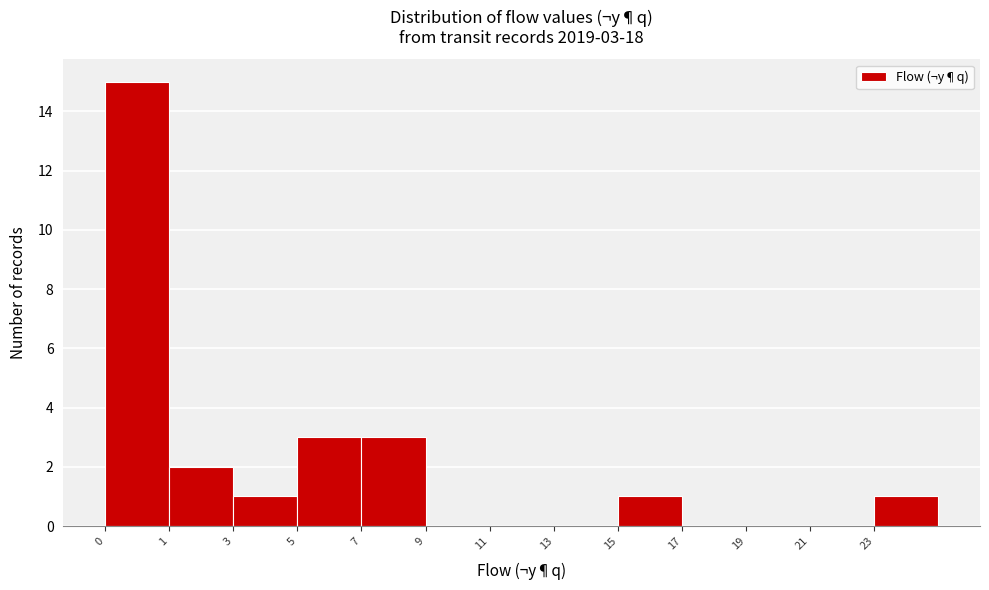

Reading left to right, extract all data points from this chart.

0=15	1=2	3=1	5=3	7=3	9=0	11=0	13=0	15=1	17=0	19=0	21=0	23=1